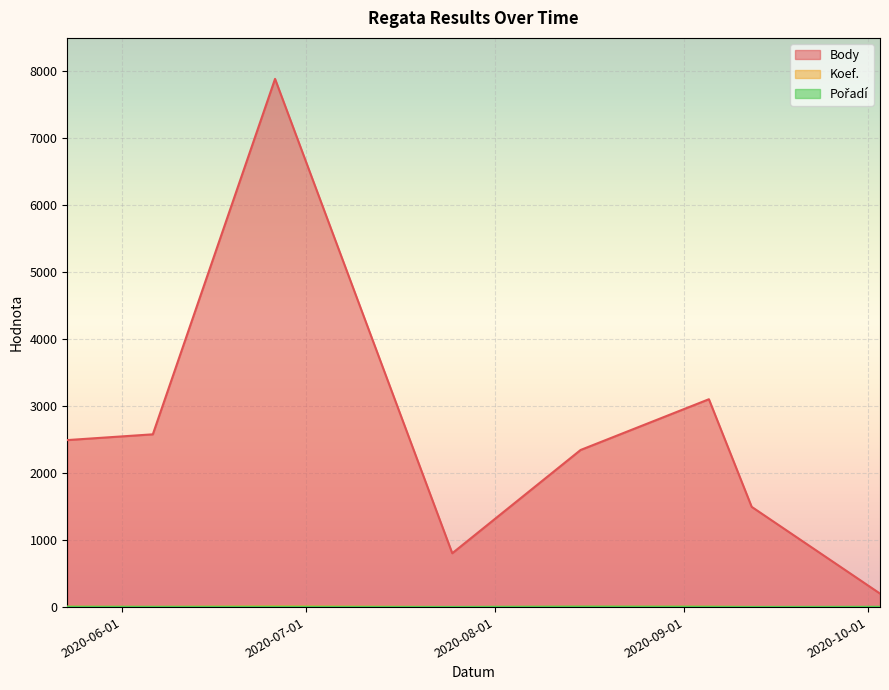

How many data points in Body are less than 2494?

4